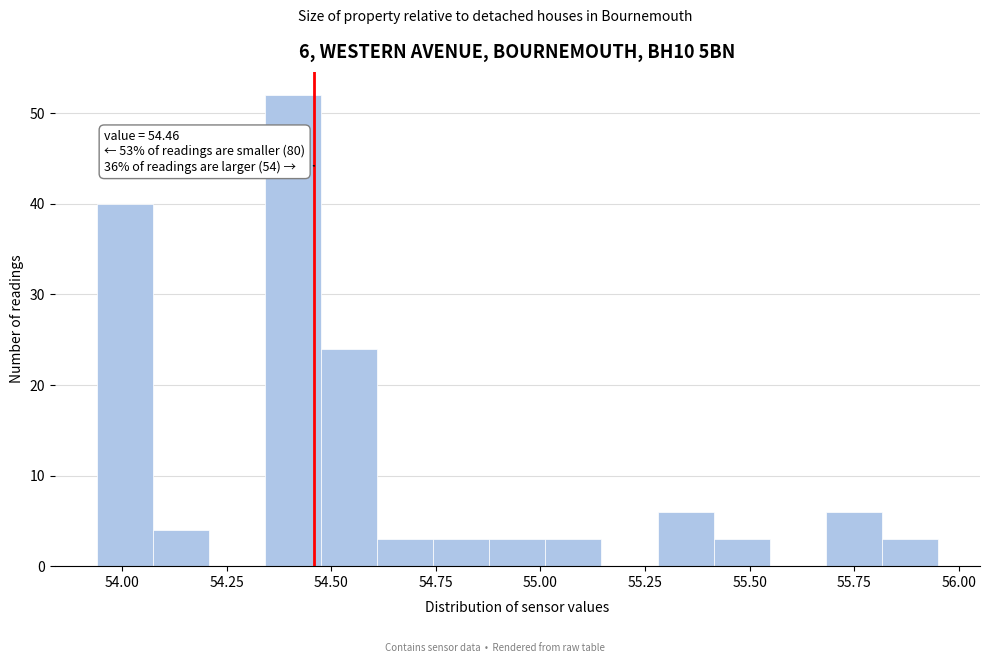

Around what value on the x-axis is the tallest bar? Give the approximate position of its centre, as read against the axis.

54.40